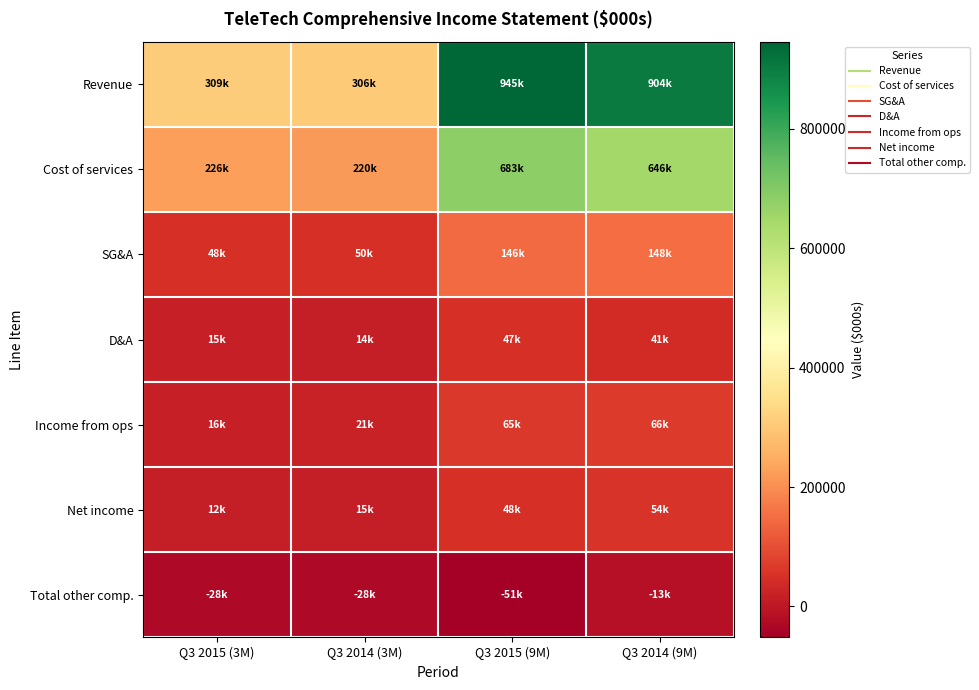

Reading left to right, extract all data points from this chart.

Revenue: Q3 2015 (3M)=309195	Q3 2014 (3M)=305900	Q3 2015 (9M)=944939	Q3 2014 (9M)=903611
Cost of services: Q3 2015 (3M)=225978	Q3 2014 (3M)=220244	Q3 2015 (9M)=682579	Q3 2014 (9M)=646346
SG&A: Q3 2015 (3M)=48418	Q3 2014 (3M)=49847	Q3 2015 (9M)=146031	Q3 2014 (9M)=148016
D&A: Q3 2015 (3M)=15486	Q3 2014 (3M)=13893	Q3 2015 (9M)=46529	Q3 2014 (9M)=41152
Income from ops: Q3 2015 (3M)=15625	Q3 2014 (3M)=21323	Q3 2015 (9M)=65105	Q3 2014 (9M)=66347
Net income: Q3 2015 (3M)=12438	Q3 2014 (3M)=14689	Q3 2015 (9M)=47966	Q3 2014 (9M)=54122
Total other comp.: Q3 2015 (3M)=-28272	Q3 2014 (3M)=-27645	Q3 2015 (9M)=-50951	Q3 2014 (9M)=-13331